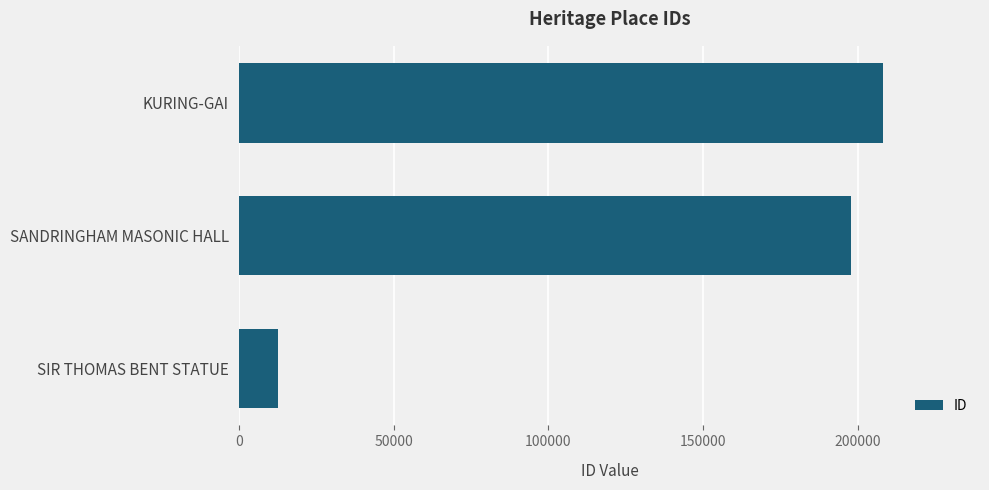

Read the value at SIR THOMAS BENT STATUE.

12614